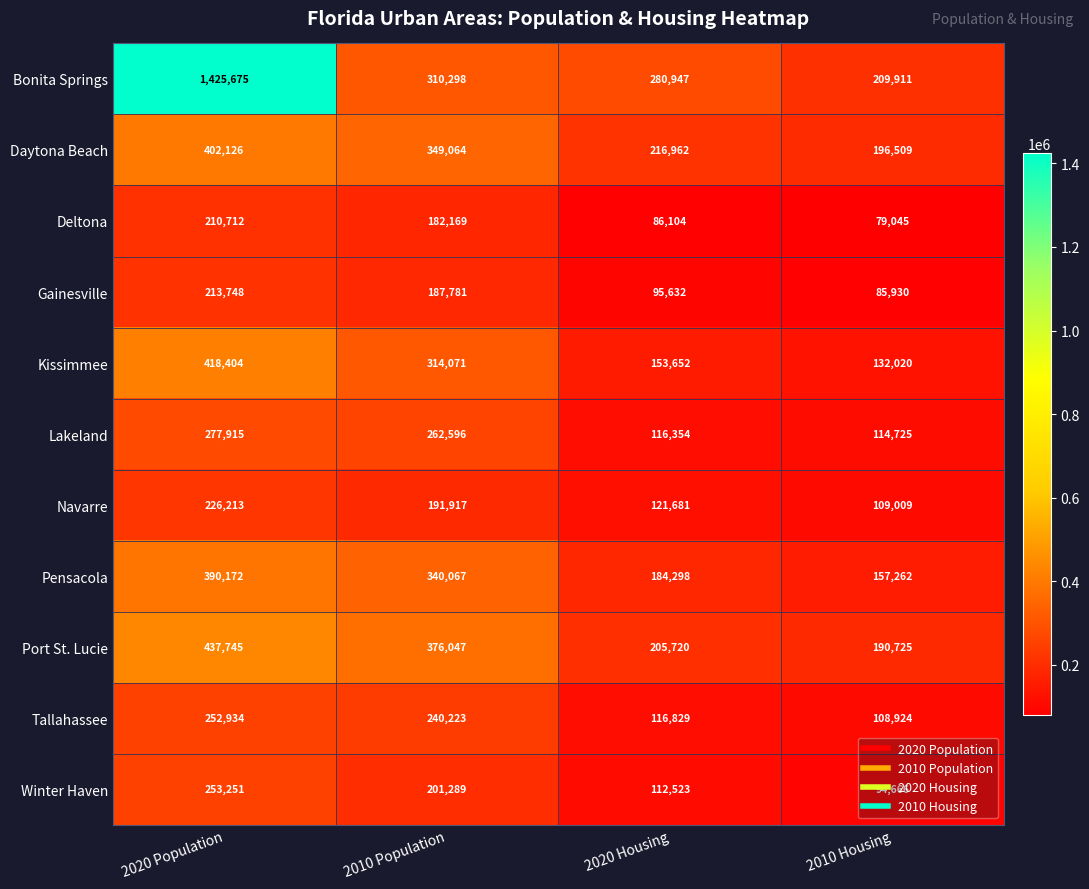

Where is Tallahassee nearest to the value 180929?

2010 Population